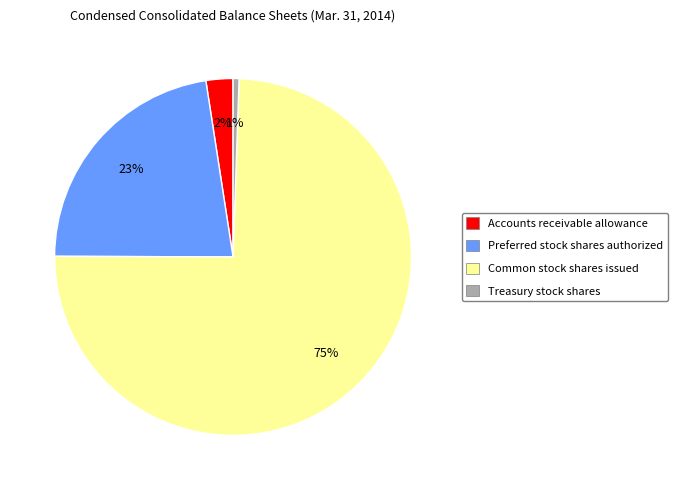

Approximately how many times larger is the value at Preferred stock shares authorized compared to Common stock shares issued?

0.3